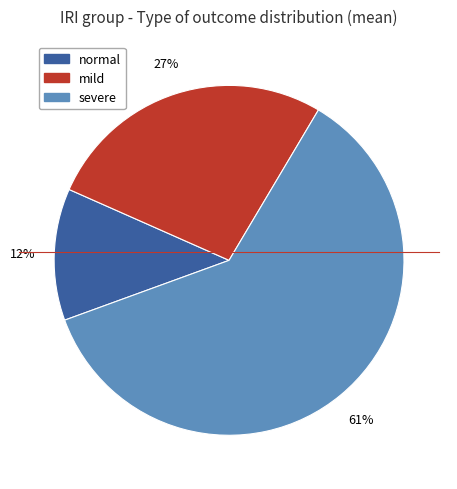

Is there a majority slice in this chart?

Yes